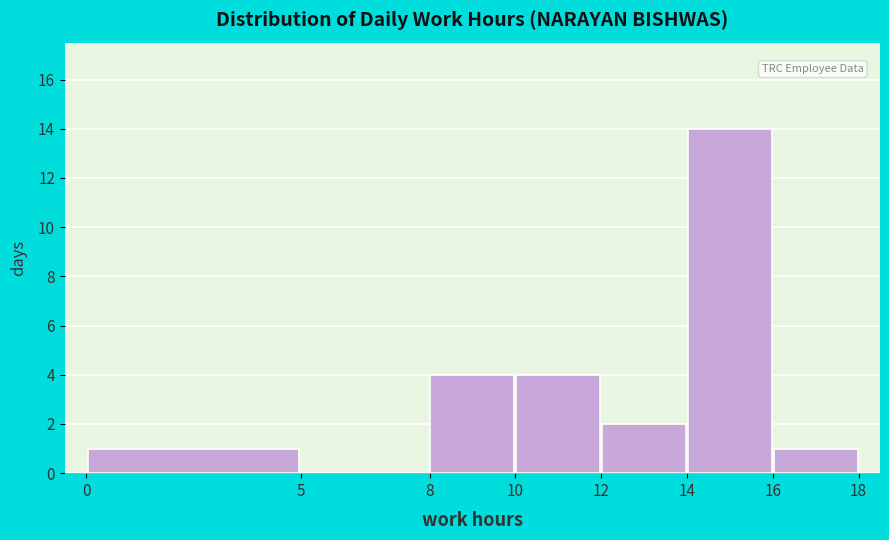

Reading left to right, transcribe this chart: for each bar, give the range it covers on the x-axis and its height. The values are not printed on the chart, so give them approximately, as read against the axis.

0 to 5: 1
5 to 8: 0
8 to 10: 4
10 to 12: 4
12 to 14: 2
14 to 16: 14
16 to 18: 1